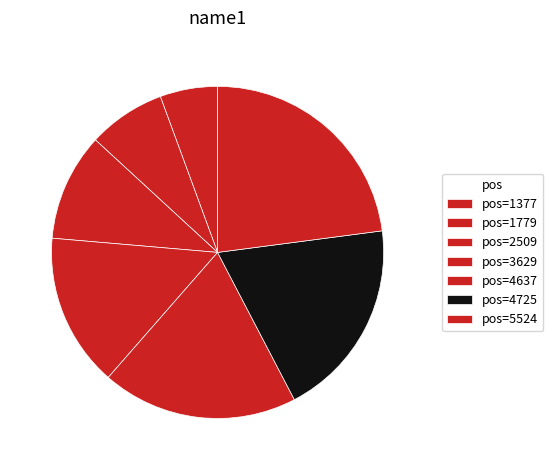

Count the number of slices in the pie.

7